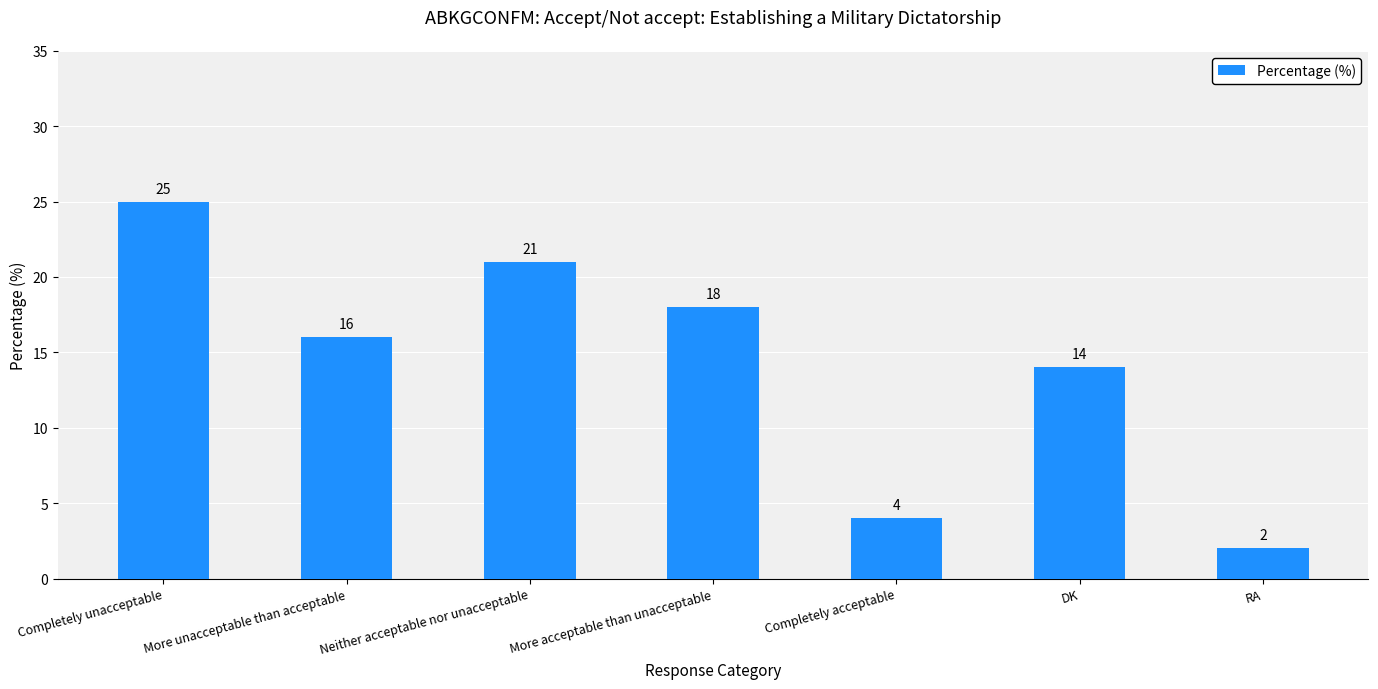

The value at More acceptable than unacceptable is 31. True or false?

False